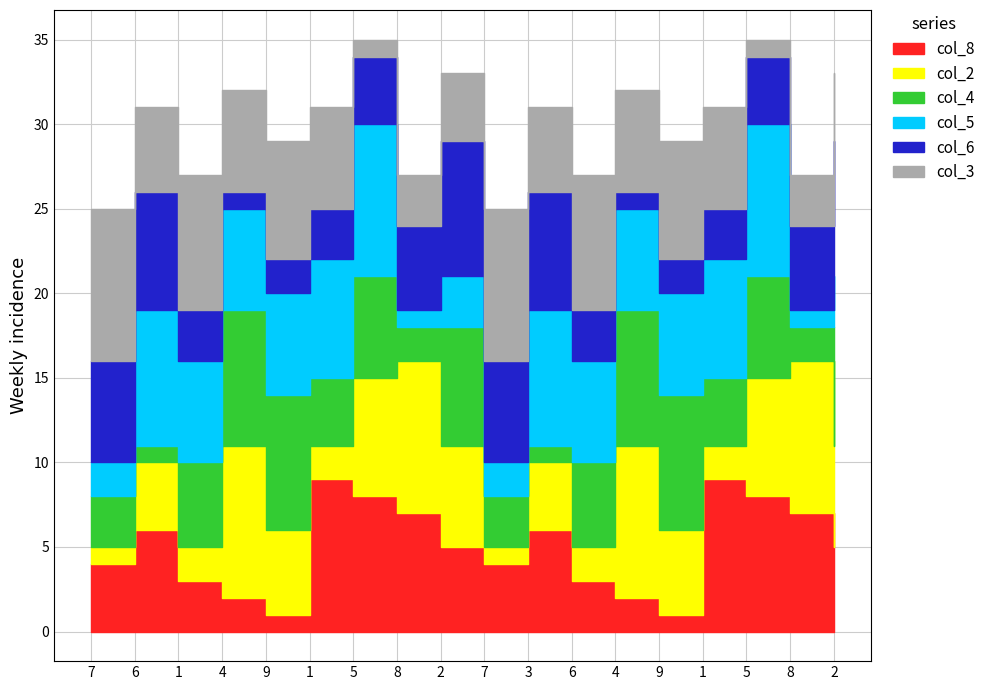

Count the number of data series in this chart.

6